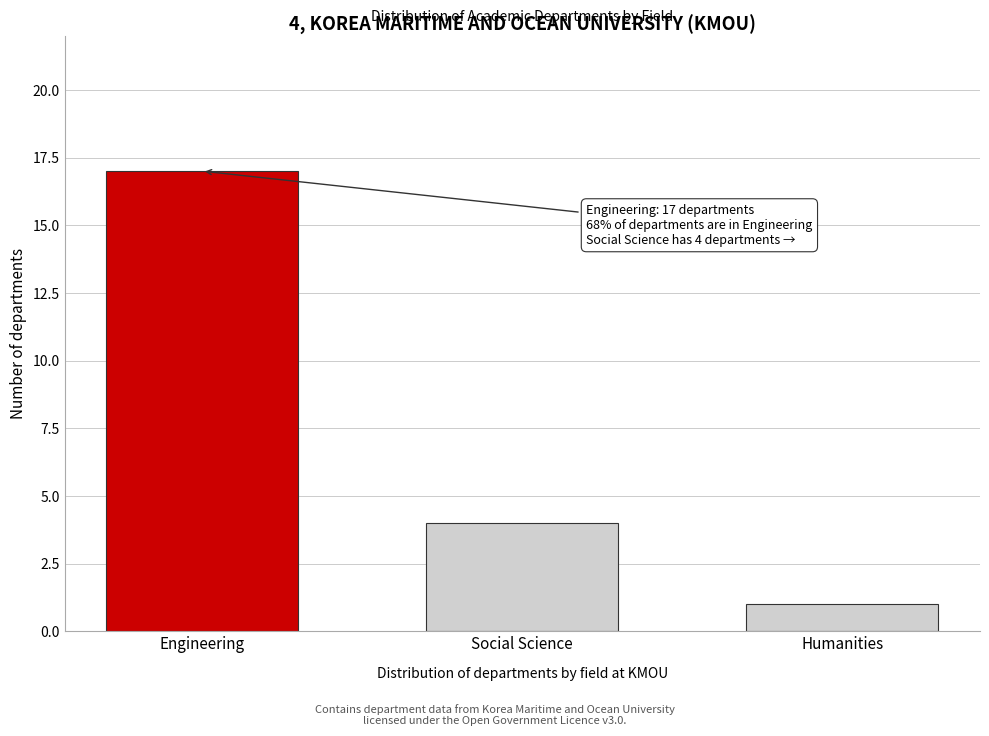

Reading left to right, what are all the values shown in this chart?

Engineering=17	Social Science=4	Humanities=1